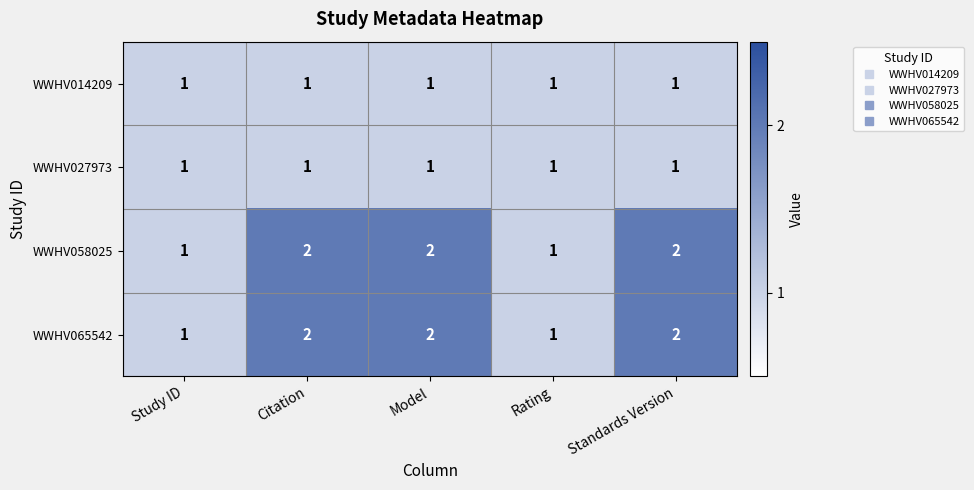

Count the WWHV058025 values in the range 1 to 2.

5